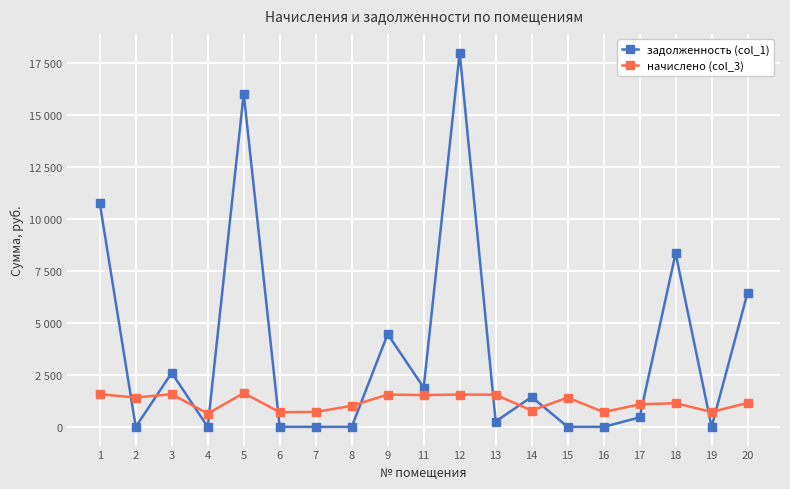

Does the chart have visible grid lines?

Yes